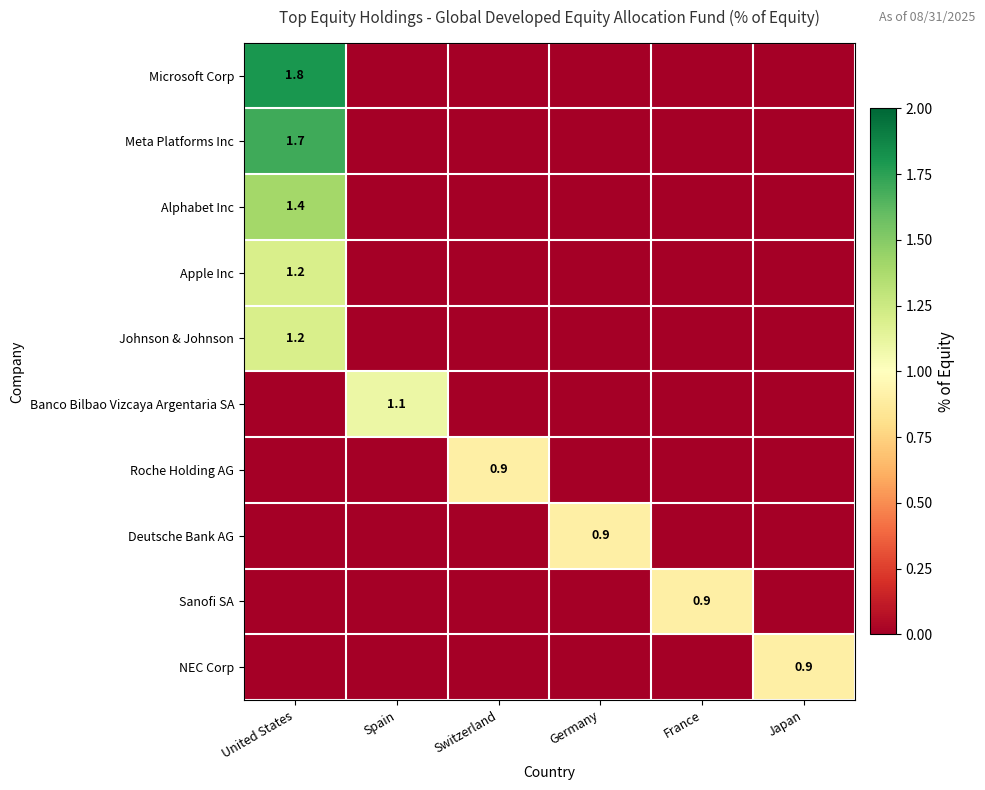

True or false: Meta Platforms Inc has a value of 1.7 at United States.

True